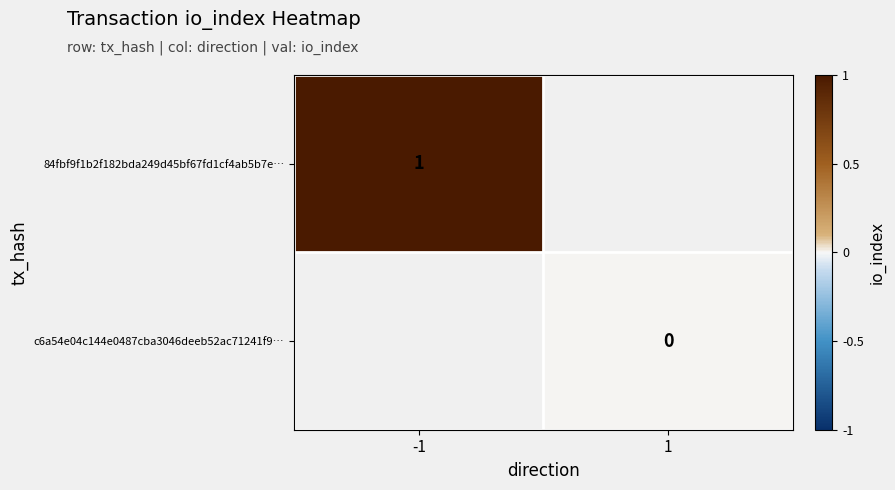

Between -1 and 1, which is larger?

1